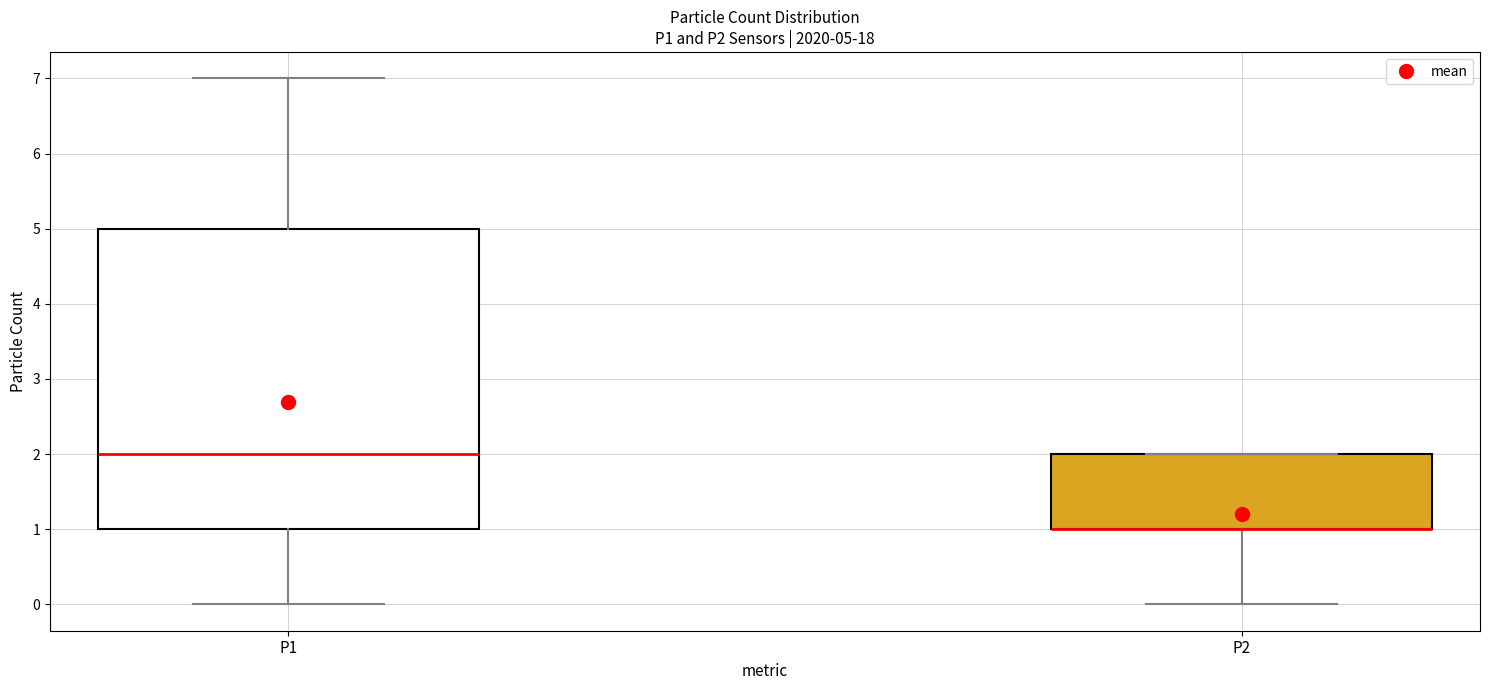

Which box is the tallest, from its lower edge to its upper edge?

P1